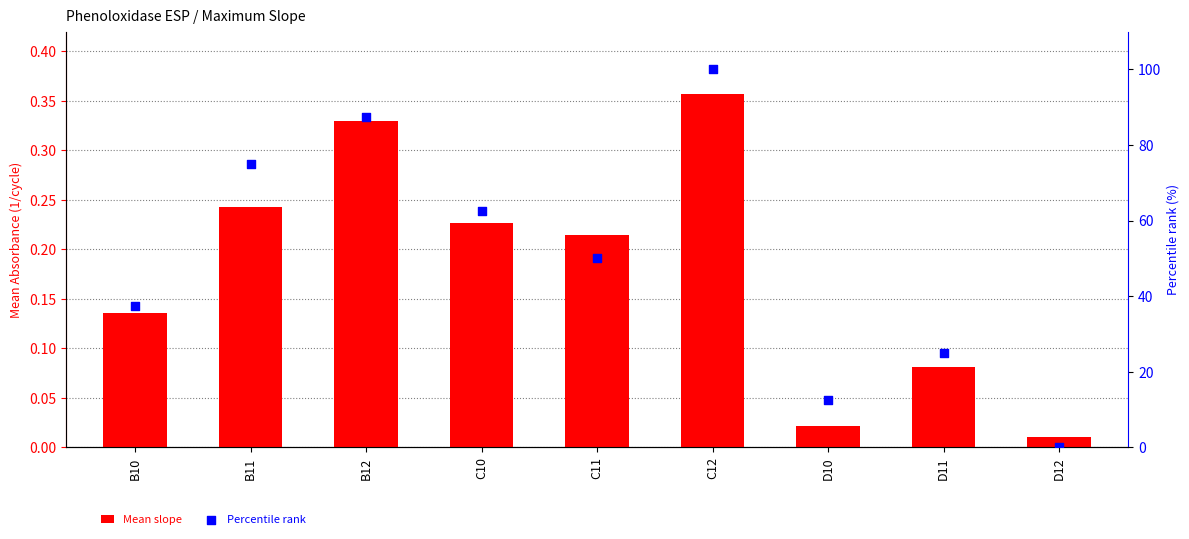

Which series has the largest total across all categories?

Percentile rank